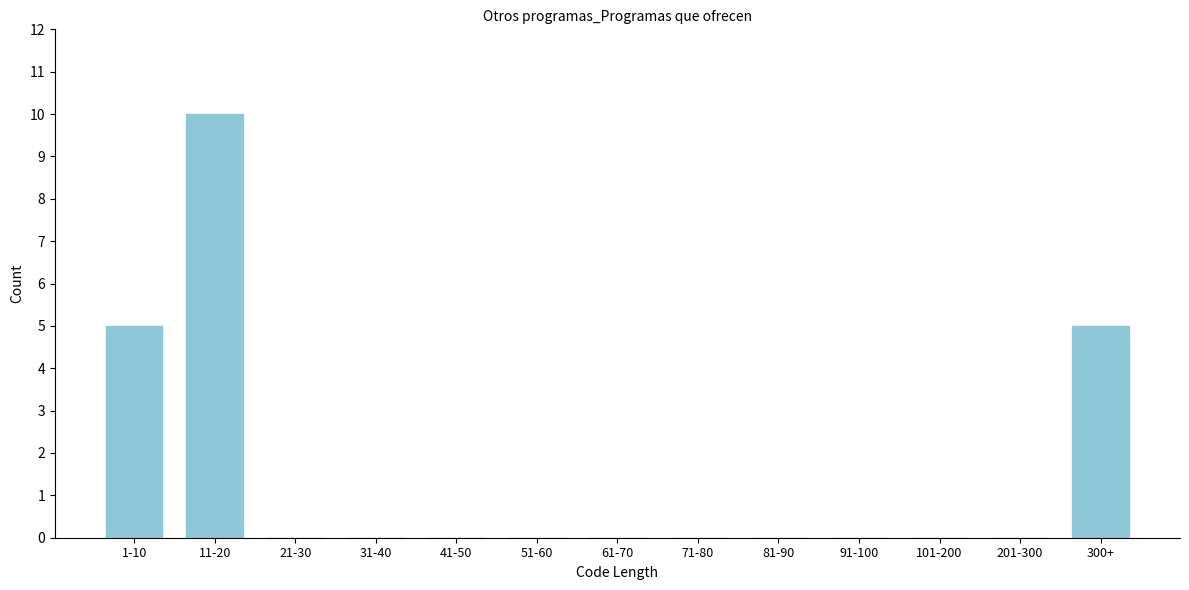

Reading left to right, list all the values displayed in this chart.

1-10=5	11-20=10	21-30=0	31-40=0	41-50=0	51-60=0	61-70=0	71-80=0	81-90=0	91-100=0	101-200=0	201-300=0	300+=5